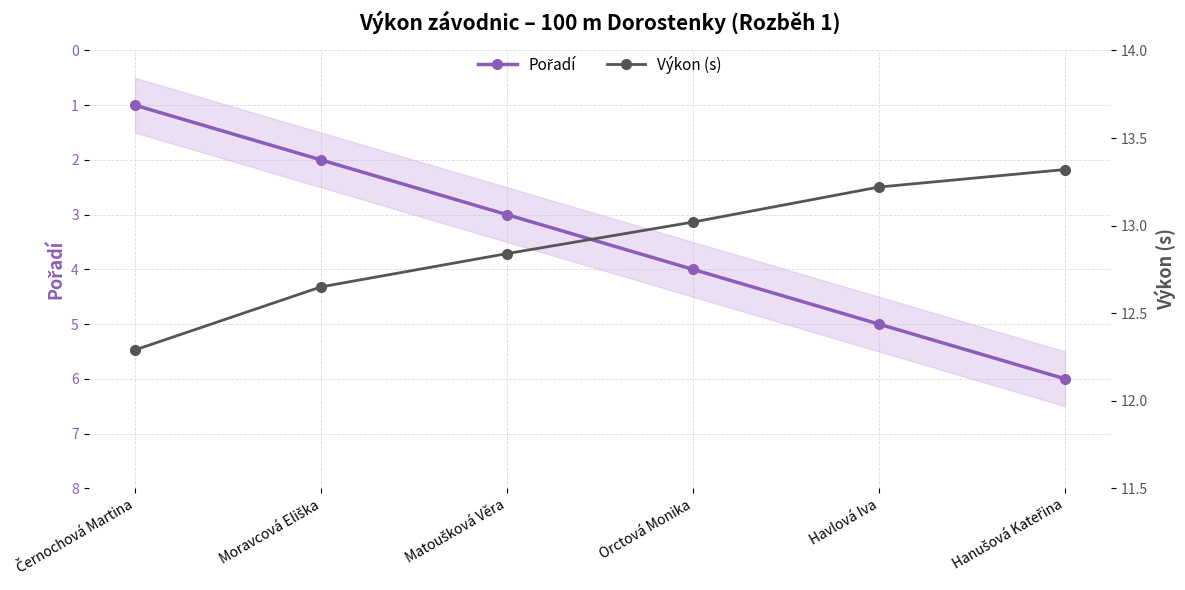

The Výkon (s) series shows 20.2 at Havlová Iva. True or false?

False